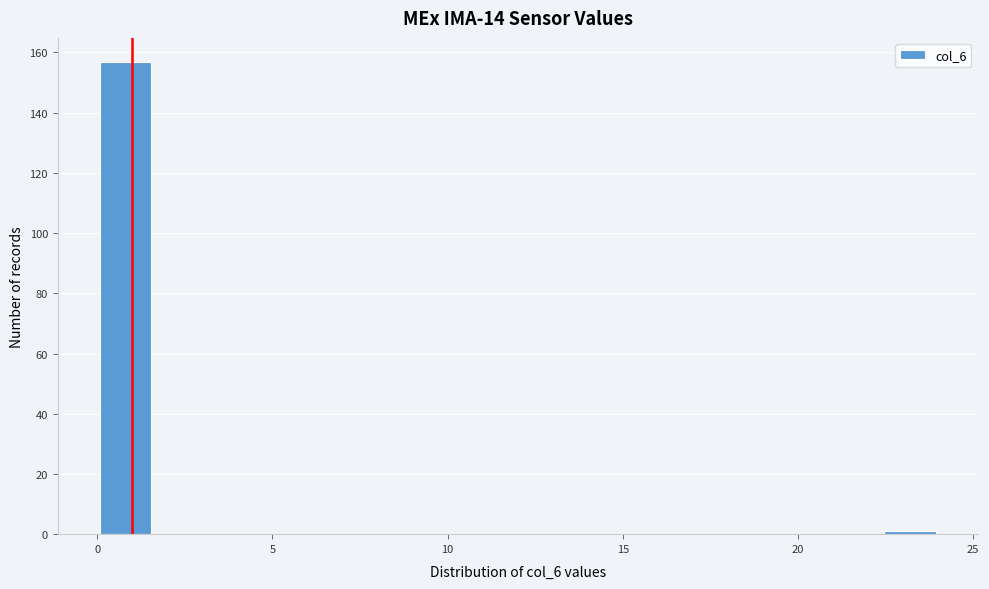

Around what value on the x-axis is the tallest bar? Give the approximate position of its centre, as read against the axis.

1.0